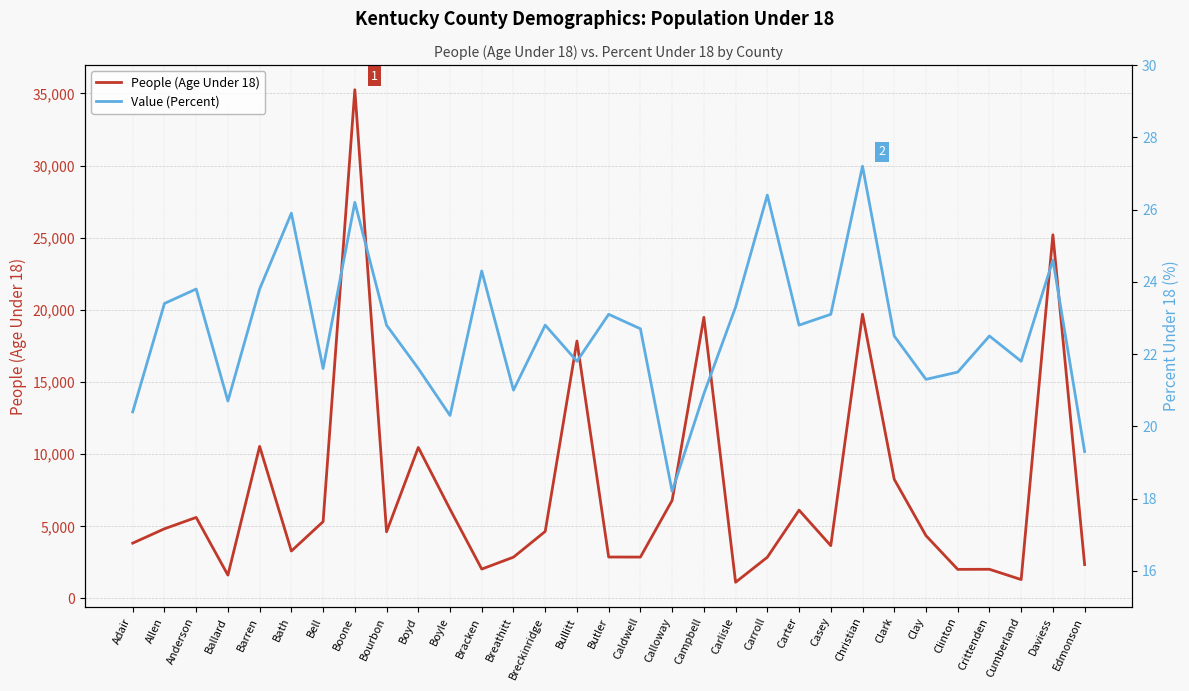

Is it true that People (Age Under 18) equals 11535.2 at Daviess?

False